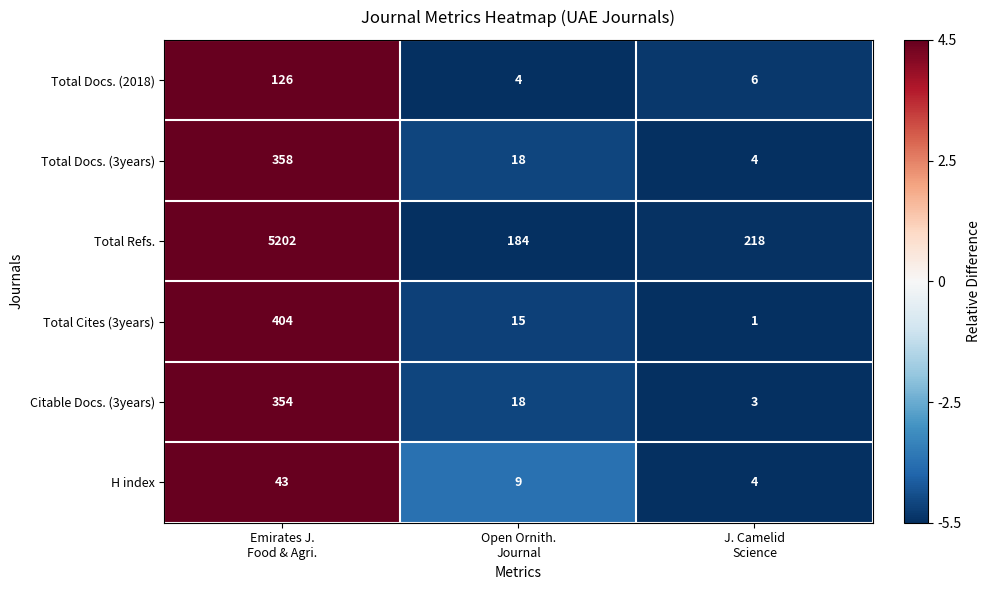

What is the highest value of the Total Docs. (3years) series?

358